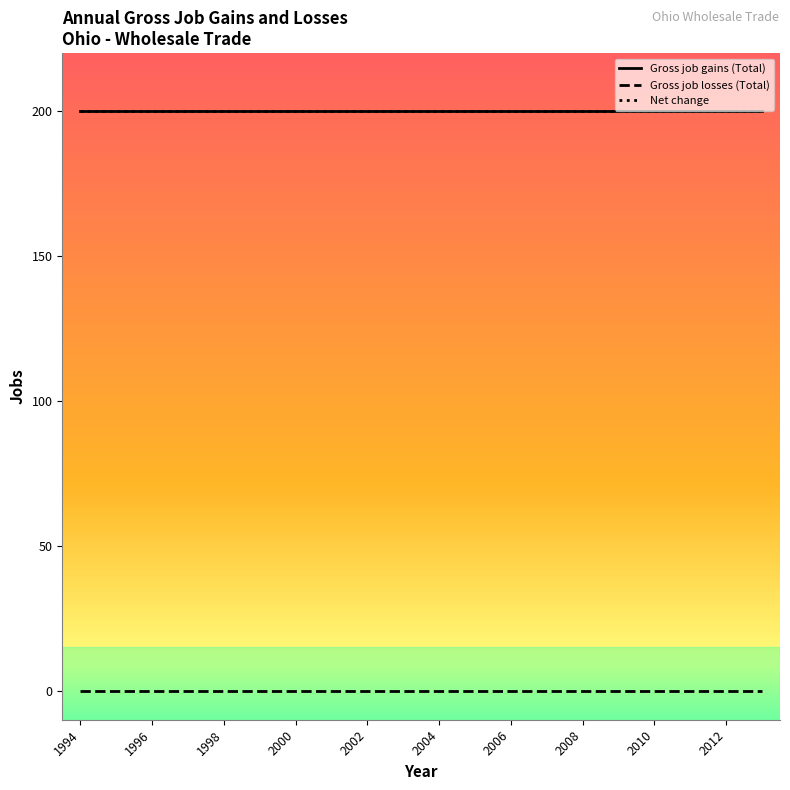

Reading left to right, transcribe all the data shown in this chart.

Gross job gains (Total): 200	200	200	200	200	200	200	200	200	200	200	200	200	200	200	200	200	200	200	200
Gross job losses (Total): 0	0	0	0	0	0	0	0	0	0	0	0	0	0	0	0	0	0	0	0
Net change: 200	200	200	200	200	200	200	200	200	200	200	200	200	200	200	200	200	200	200	200